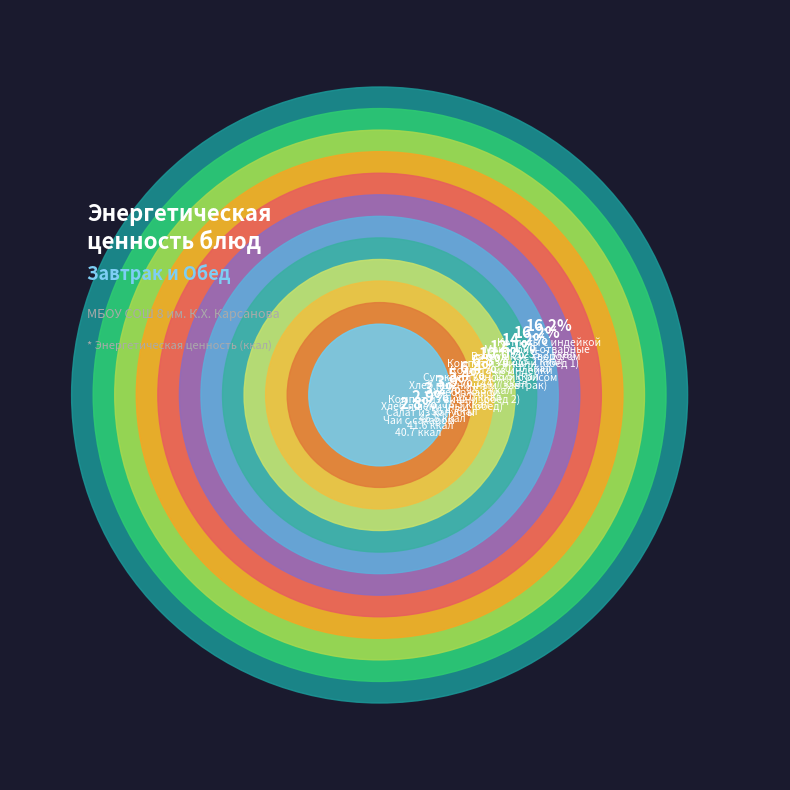

What percentage is the Хлеб пшеничный (обед) slice, to the nearest percent?

3%